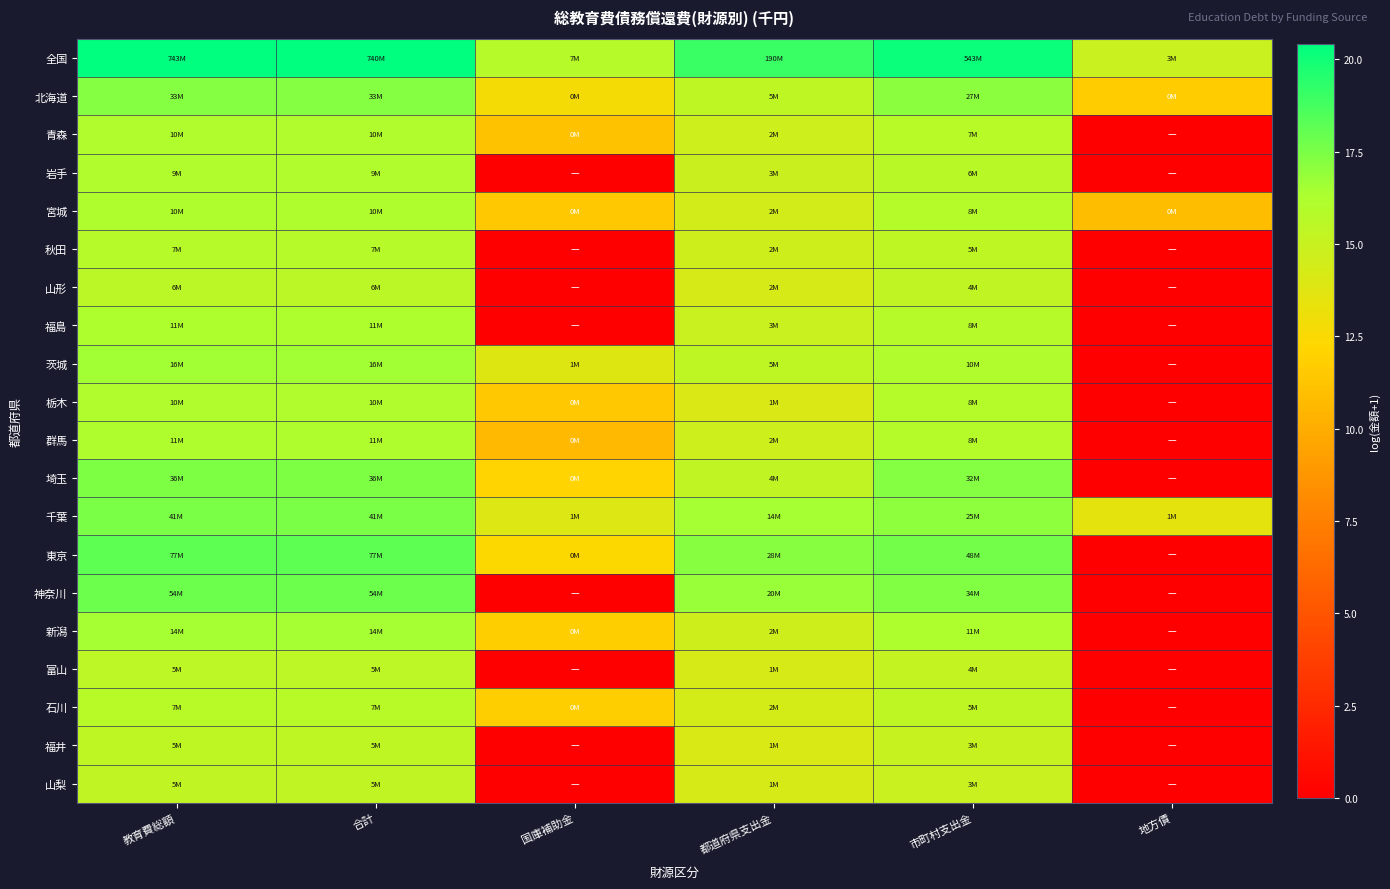

At 地方債, list the series in order from largest to smallest.

全国, 千葉, 北海道, 宮城, 青森, 岩手, 秋田, 山形, 福島, 茨城, 栃木, 群馬, 埼玉, 東京, 神奈川, 新潟, 富山, 石川, 福井, 山梨